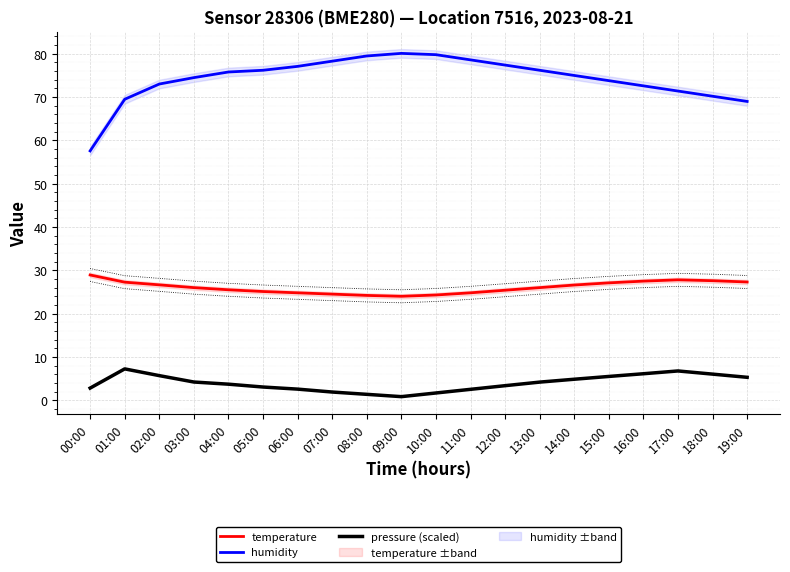

Is the value of pressure (scaled) at 01:00 greater than the value of humidity at 16:00?

No